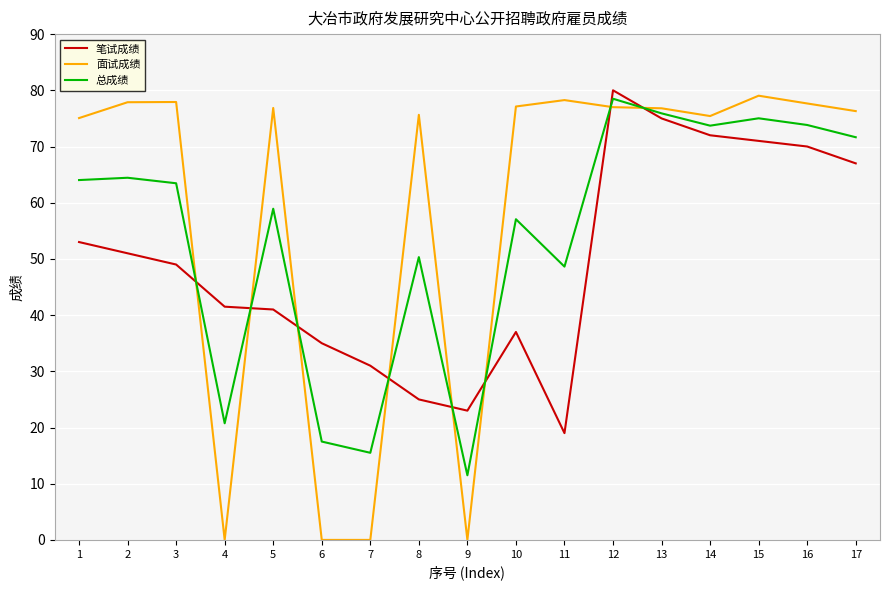

Which series ends up on top after the final intersection of 面试成绩 and 笔试成绩?

面试成绩